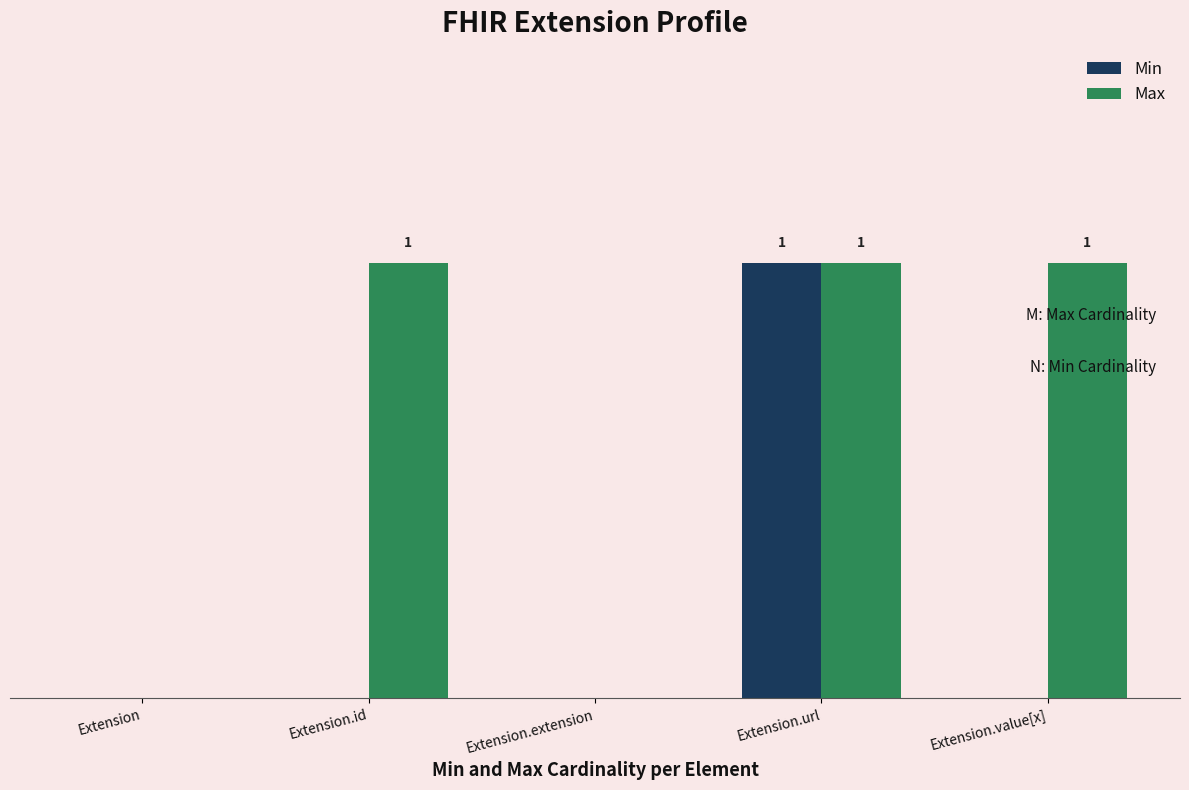

Which series changed the most between Extension and Extension.extension?

Min